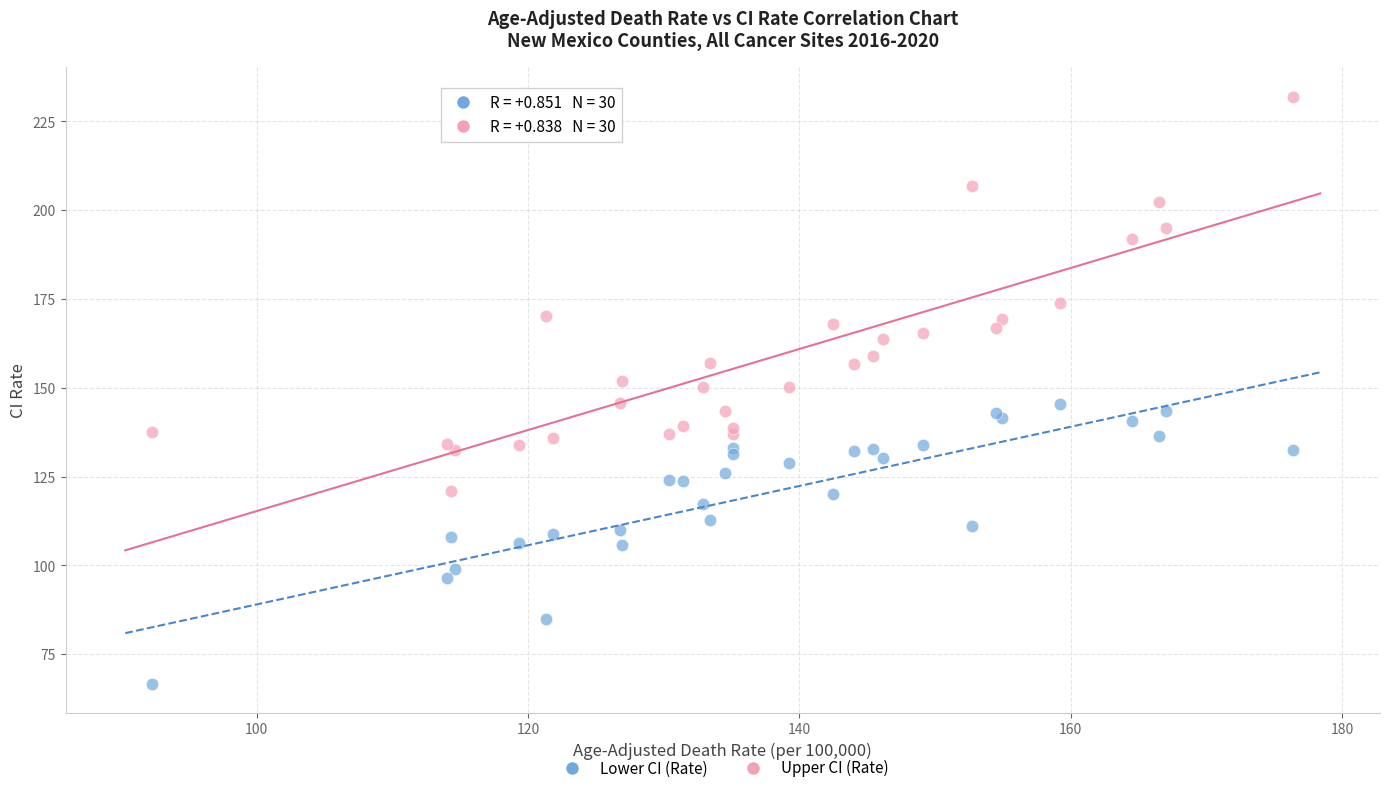

In the Upper CI (Rate) series, what Y value is closest to 176?

173.8